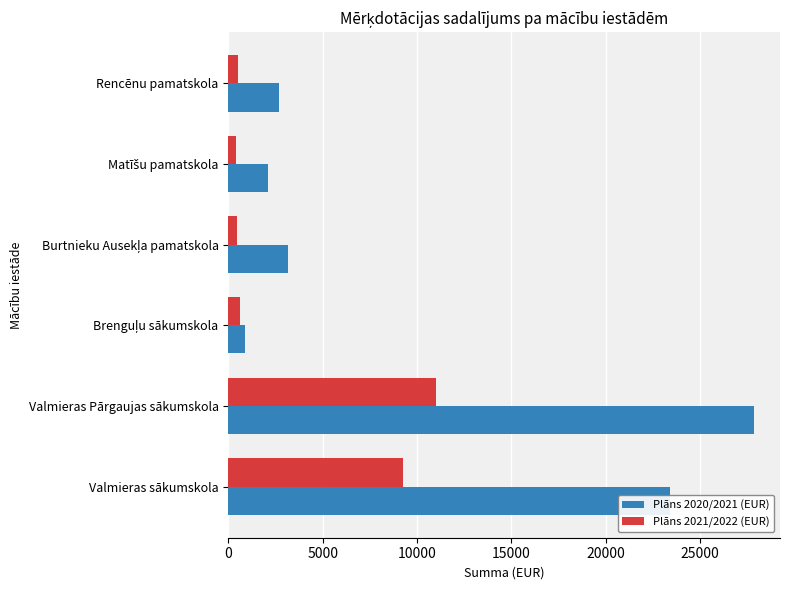

Which series has the largest total across all categories?

Plāns 2020/2021 (EUR)